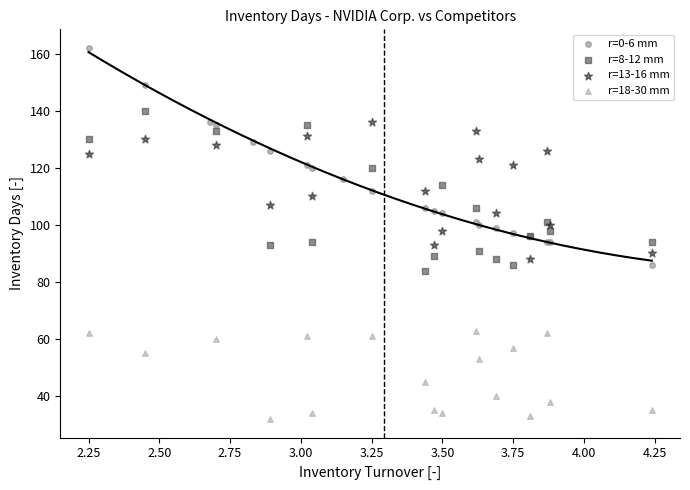

Which series has the largest Y range (max minus min)?

r=0-6 mm